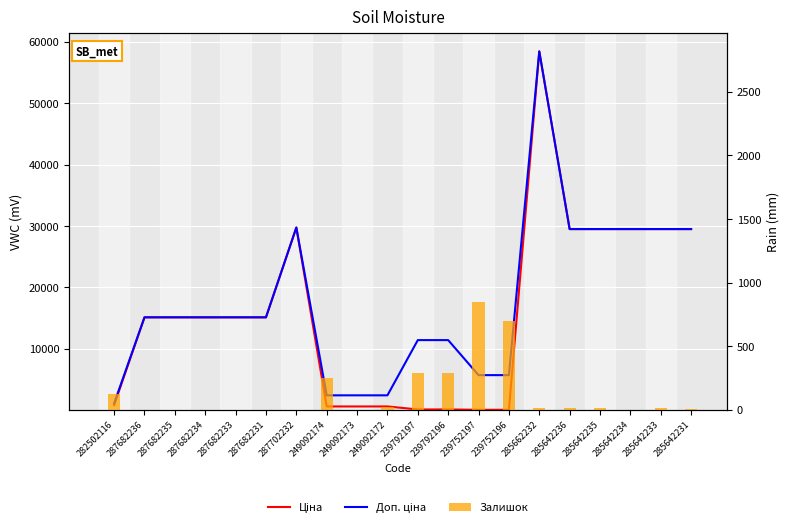

List the labels in order of Доп. ціна value, largest first.

285662232, 287702232, 285642236, 285642235, 285642234, 285642233, 285642231, 287682236, 287682235, 287682234, 287682233, 287682231, 239792197, 239792196, 239752197, 239752196, 249092174, 249092173, 249092172, 282502116